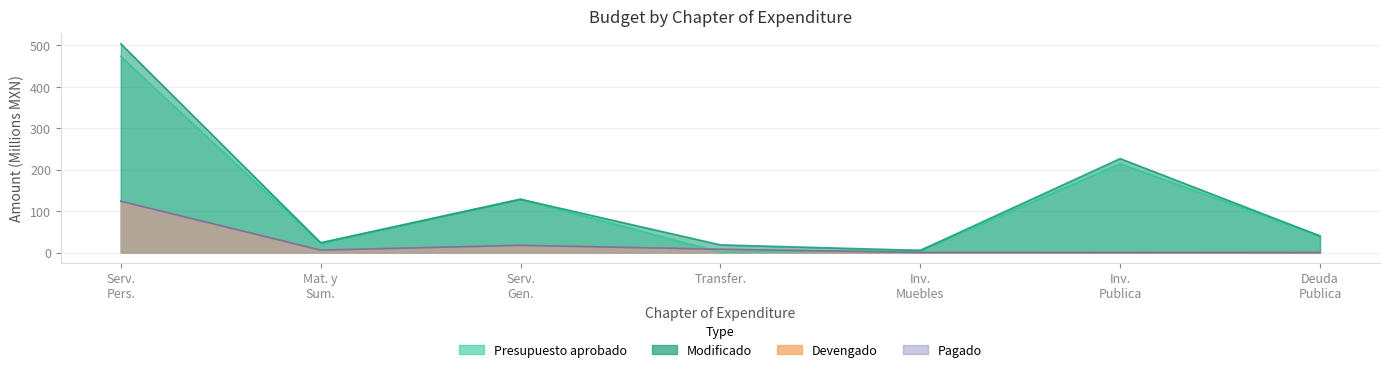

Which series has the largest total across all categories?

Modificado